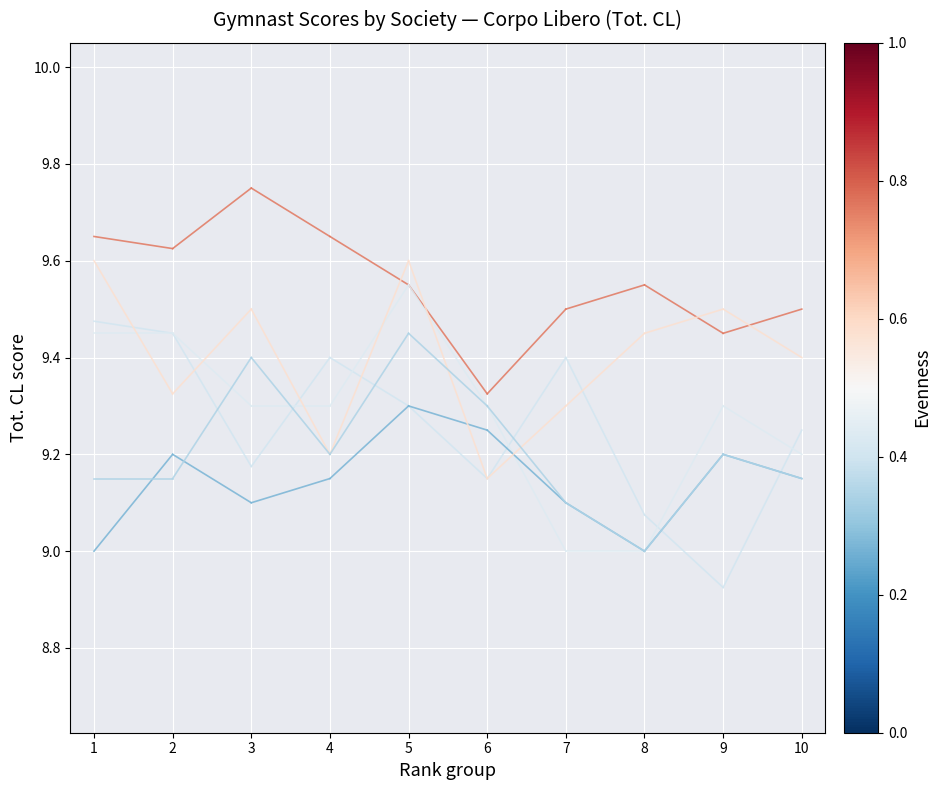

What is the maximum value for ASD WHITE GYM AMIATA?

9.4